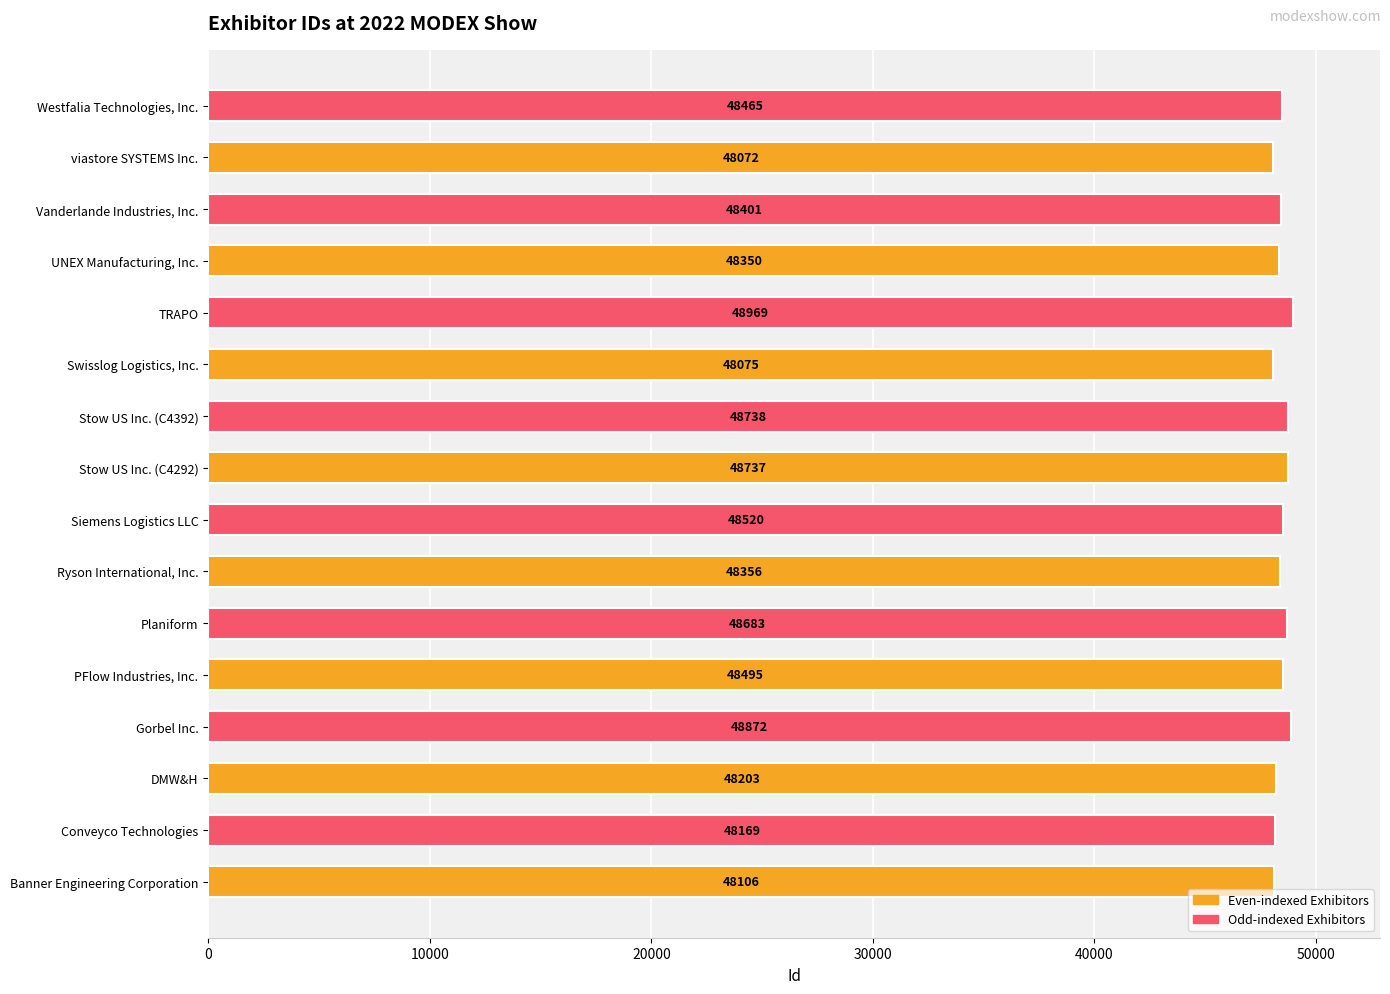

At which category does the chart reach its minimum across all series?

viastore SYSTEMS Inc.